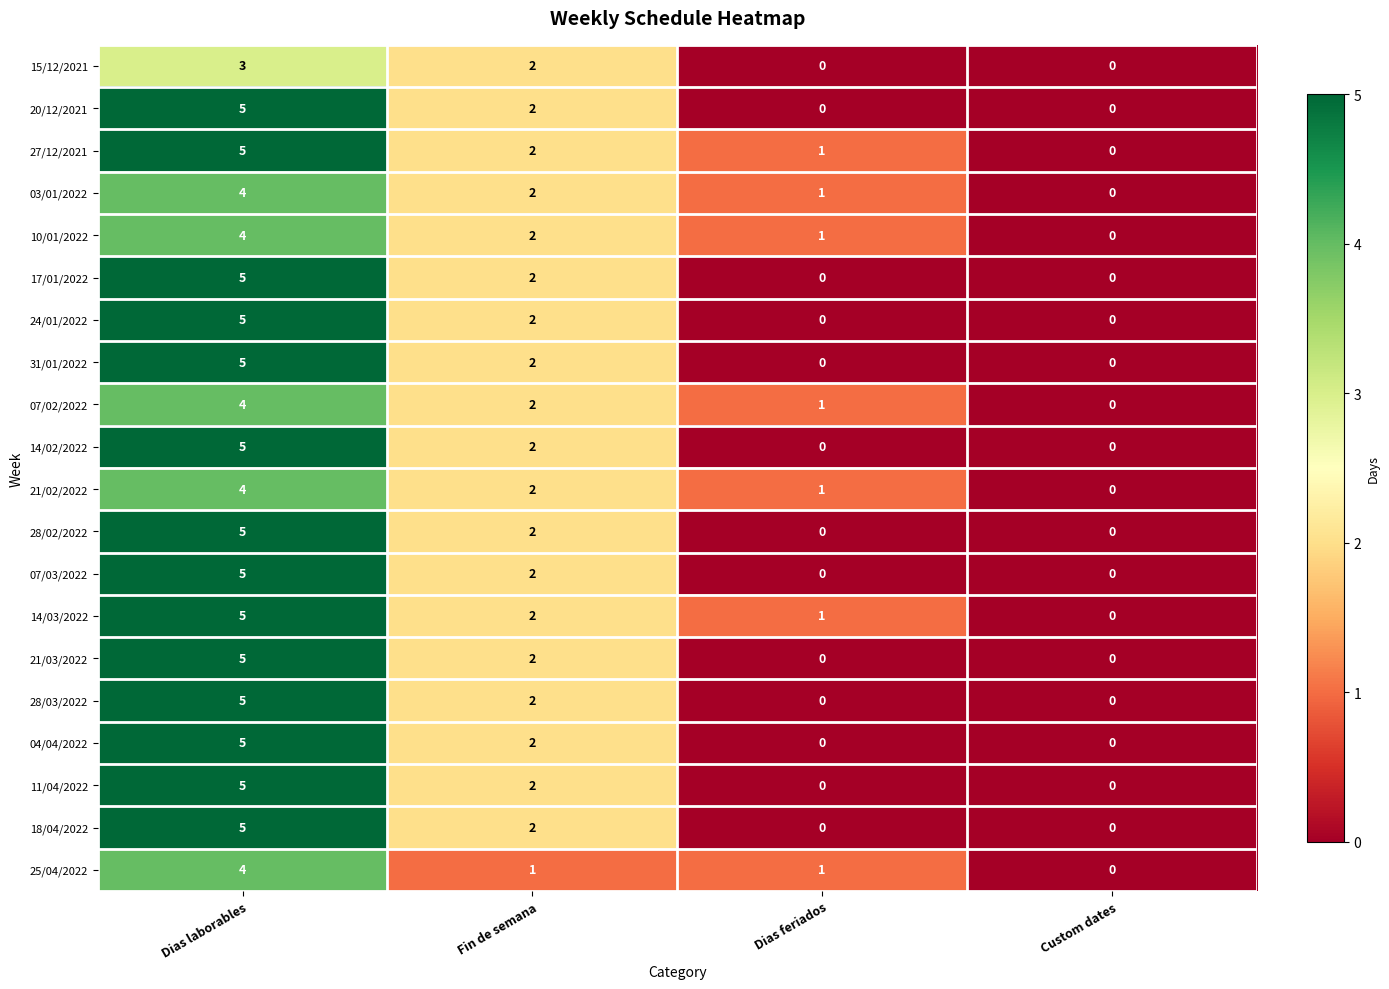

At which category is the sum across all series the highest?

Dias laborables